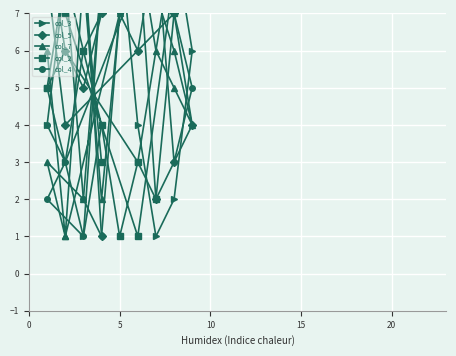

What is the maximum value shown in the chart?

9